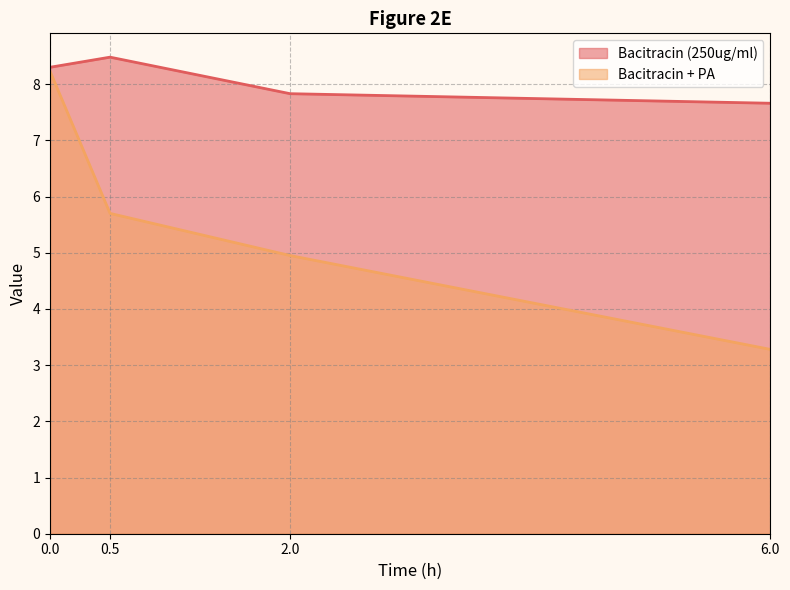

True or false: Bacitracin (250ug/ml) and Bacitracin + PA intersect in this chart.

False